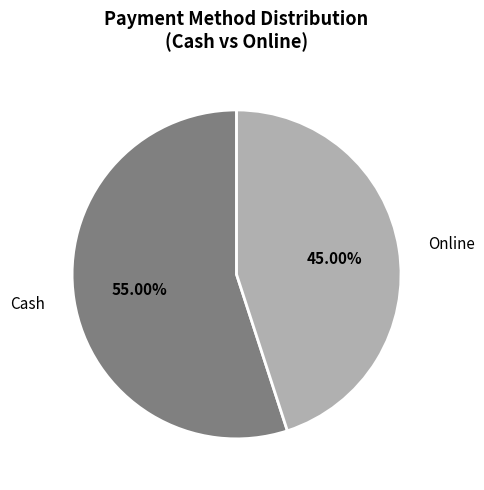

Is the sum of Online and Cash greater than half?

Yes